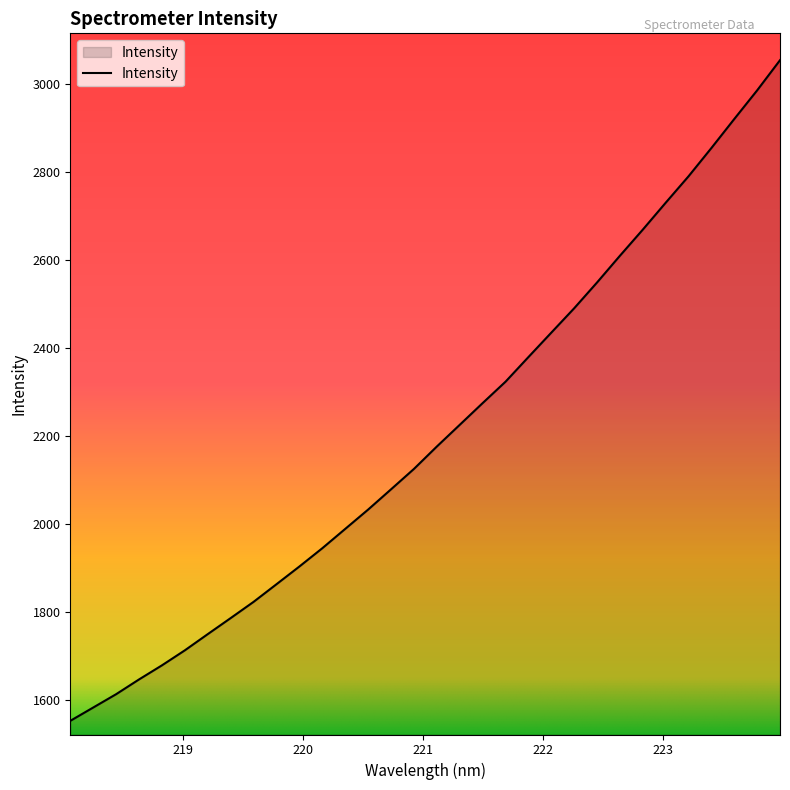

Reading right to left, transcribe all the data shown in this chart.

3055.1	2986.4	2921.3	2855.3	2791.0	2730.8	2669.6	2610.2	2549.4	2490.7	2435.2	2379.7	2323.6	2275.0	2225.6	2176.2	2125.3	2078.9	2032.8	1988.9	1945.0	1903.4	1863.1	1823.0	1786.1	1749.5	1712.7	1678.5	1646.4	1612.9	1582.5	1552.2